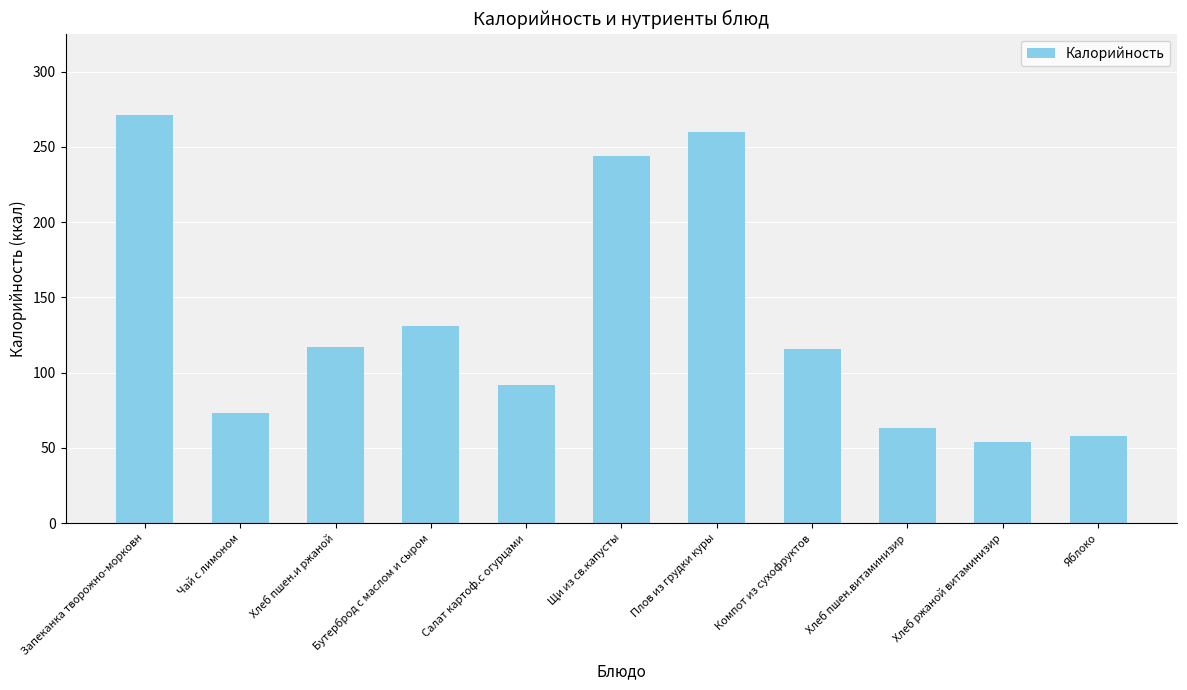

What is the difference between the maximum and second lowest values?

213.0